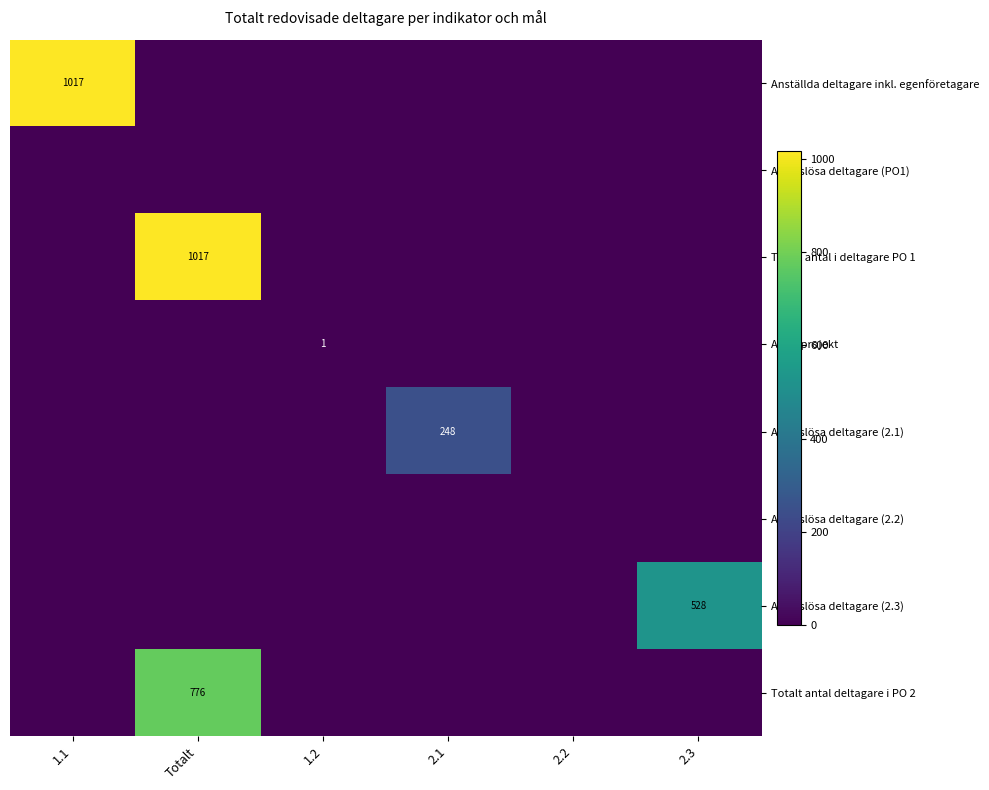

The value of Totalt antal deltagare i PO 2 at Totalt is 245. True or false?

False